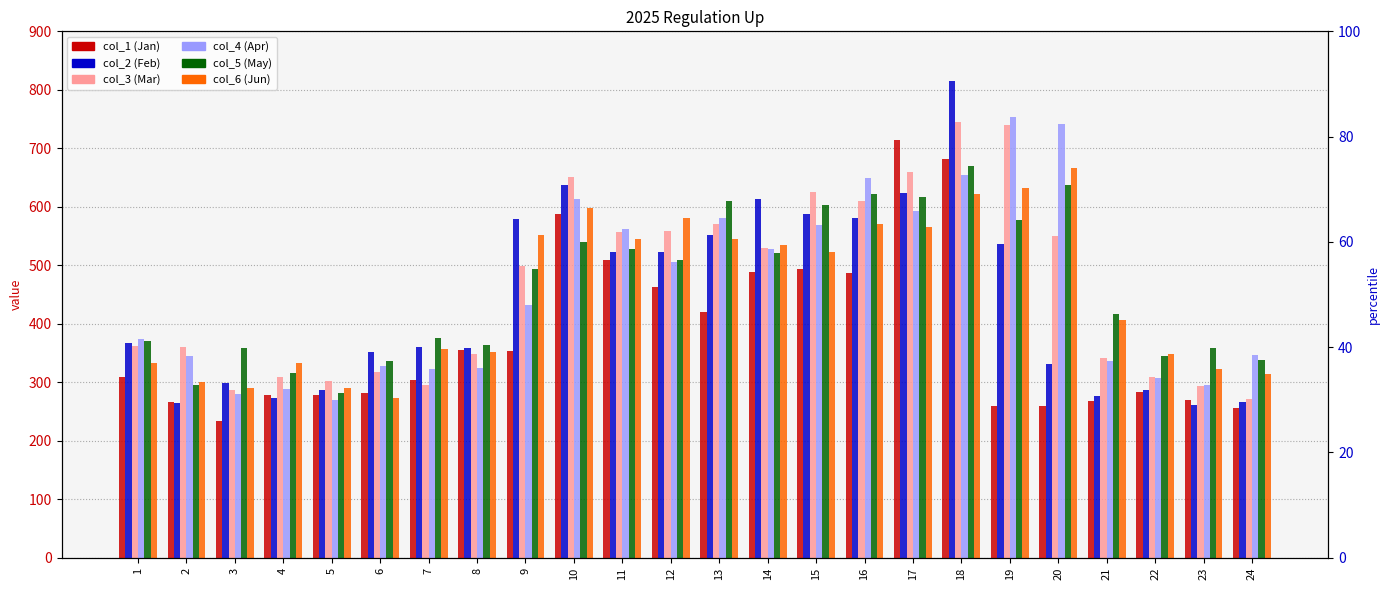

Which series has the widest spread of values?

col_2